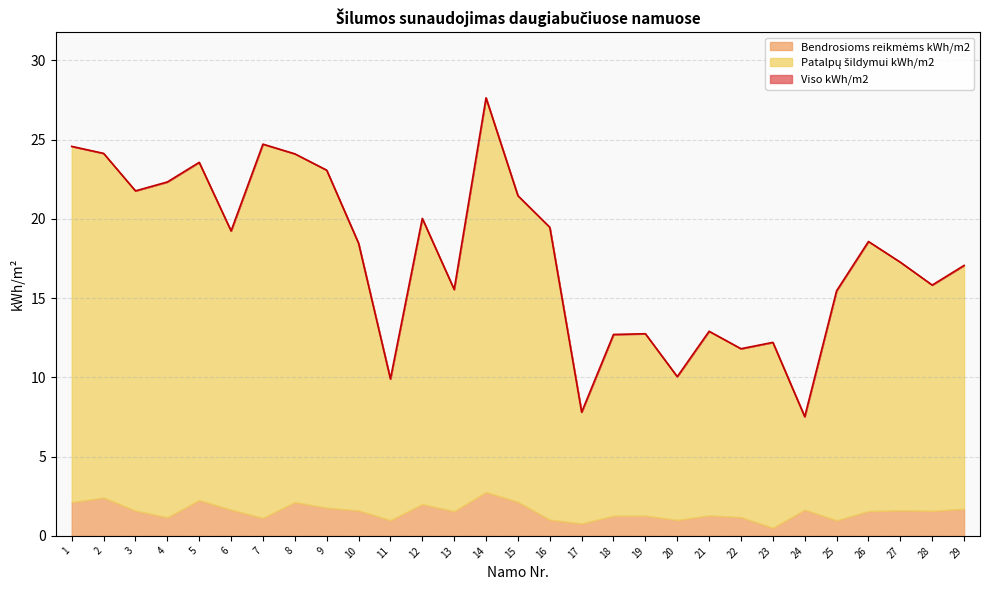

True or false: Patalpų šildymui kWh/m2 has more than 1 points higher than both neighbors.

True